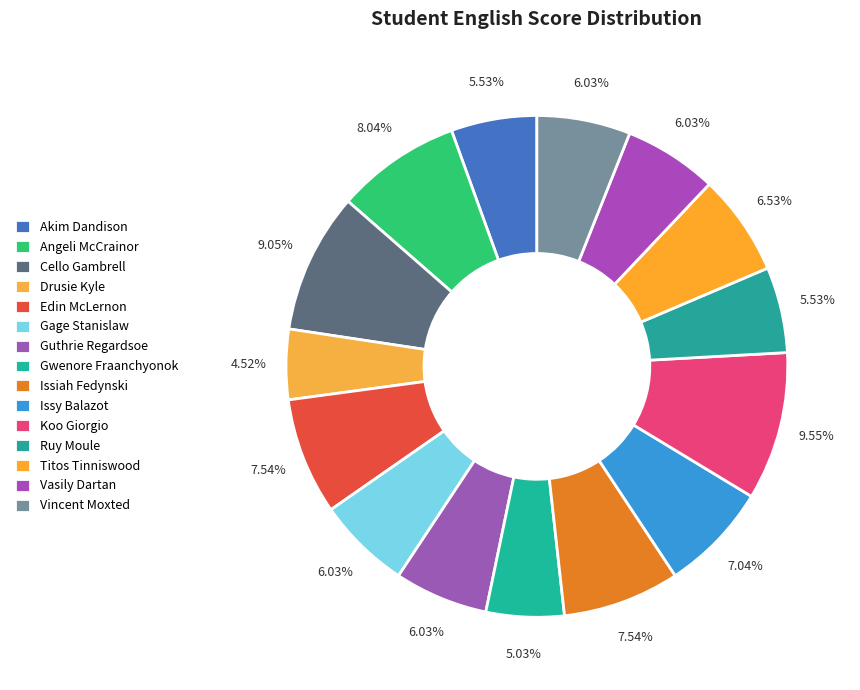

How many segments does this pie chart have?

15